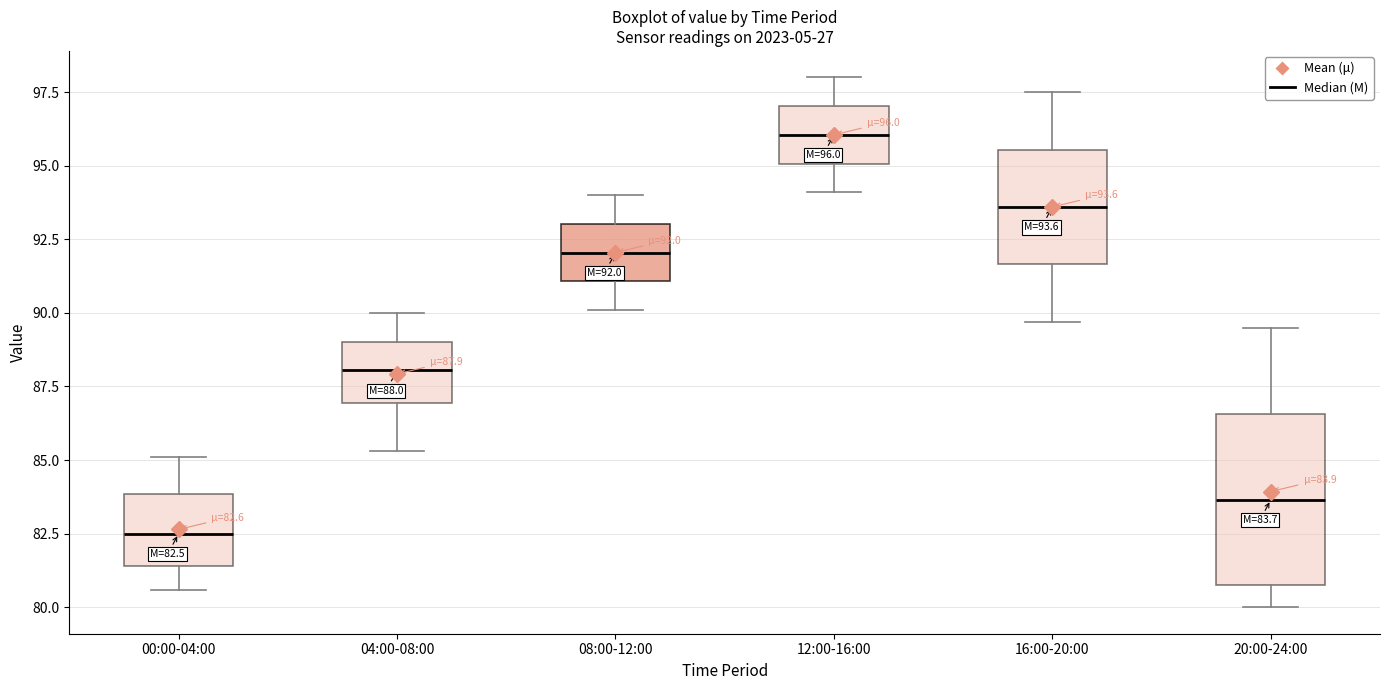

Which box's median line is the highest?

12:00-16:00